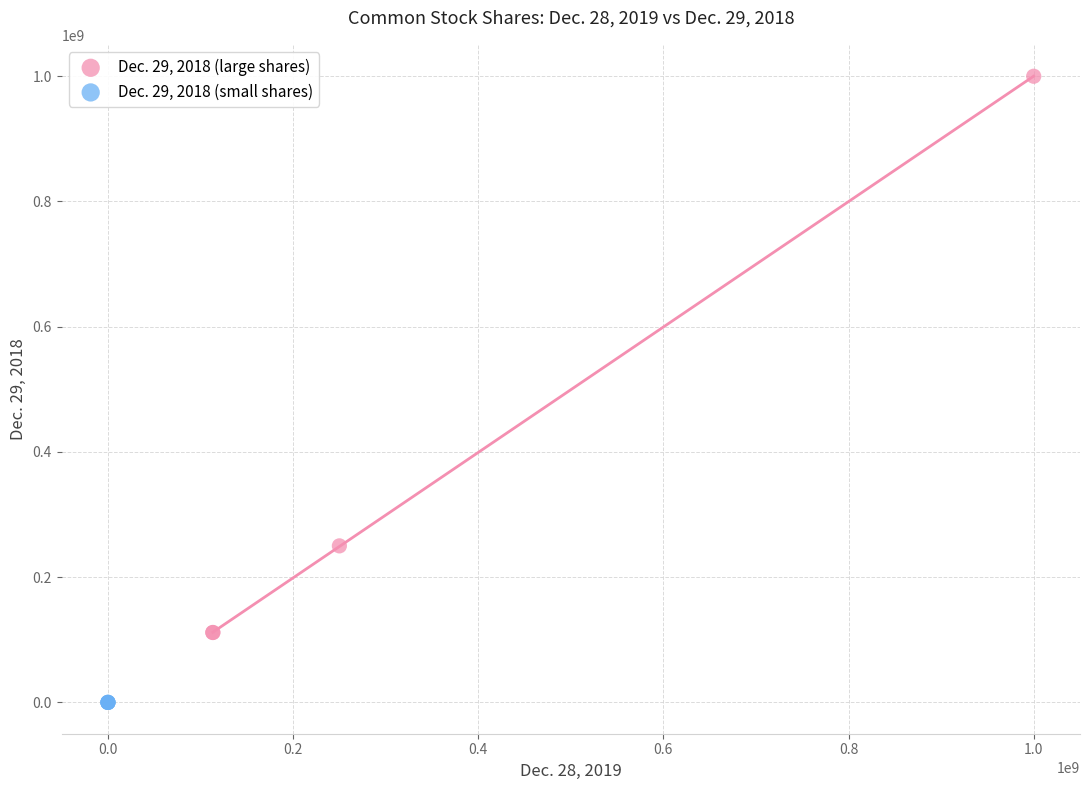

Which series has the widest spread of Y values?

Dec. 29, 2018 (large shares)